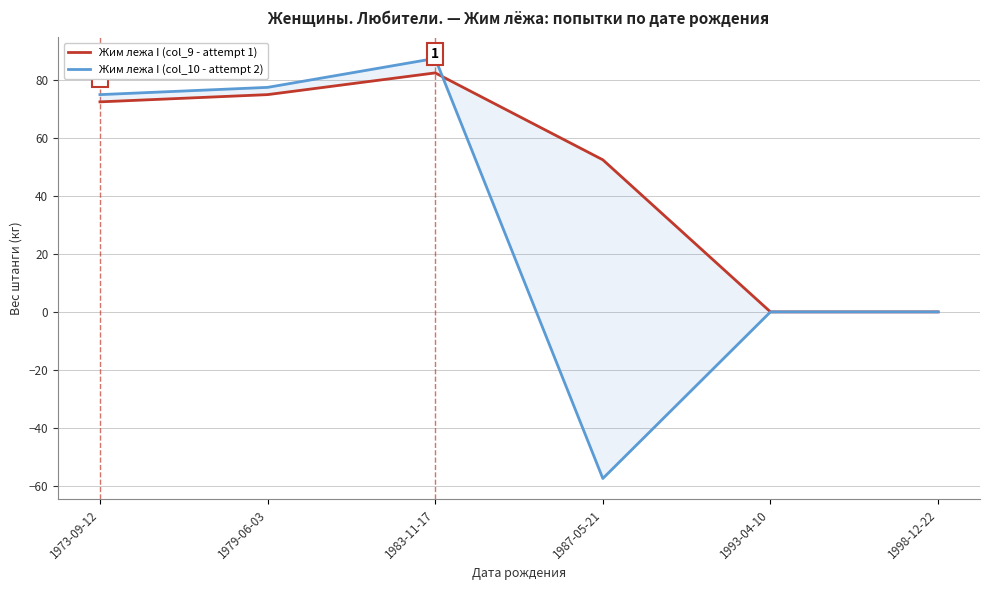

At which label does Жим лежа I (col_9 - attempt 1) reach its peak?

1983-11-17